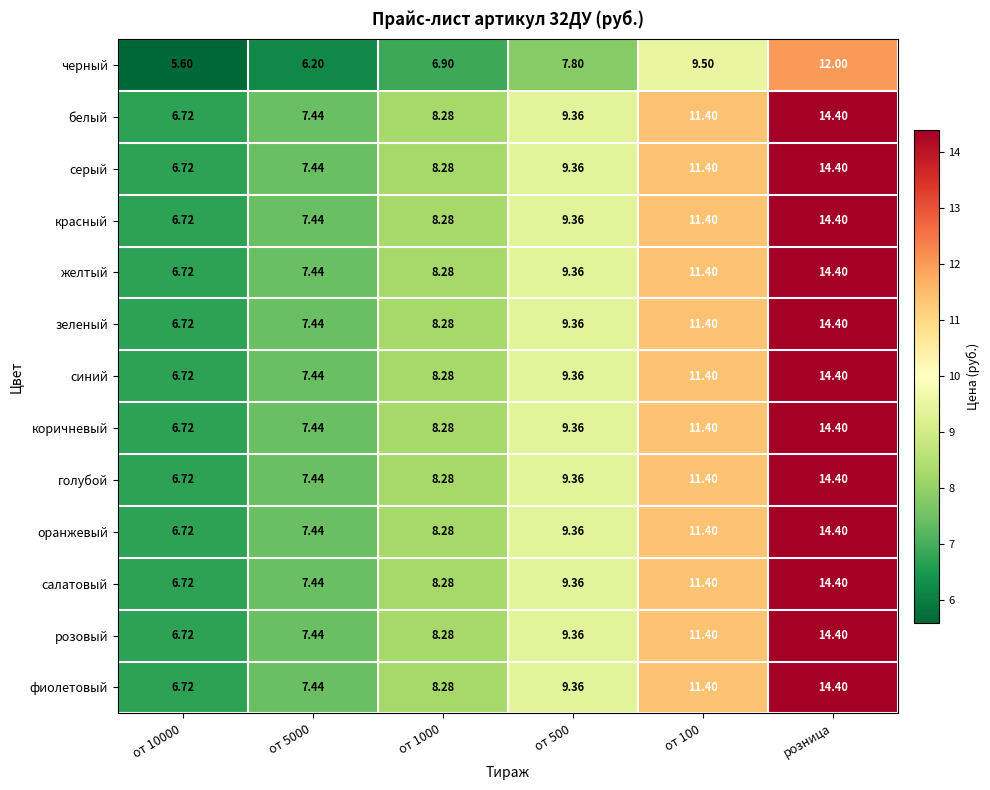

What is the total value across all series at розница?

184.8